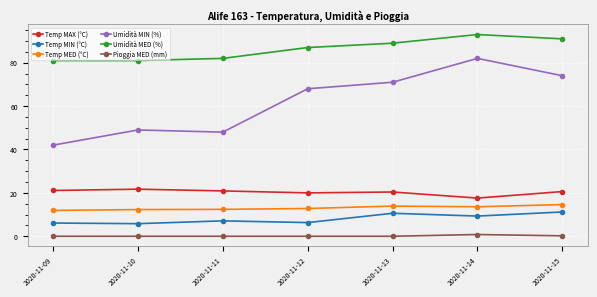

Is the value of Temp MED (°C) at 2020-11-15 greater than the value of Temp MIN (°C) at 2020-11-12?

Yes